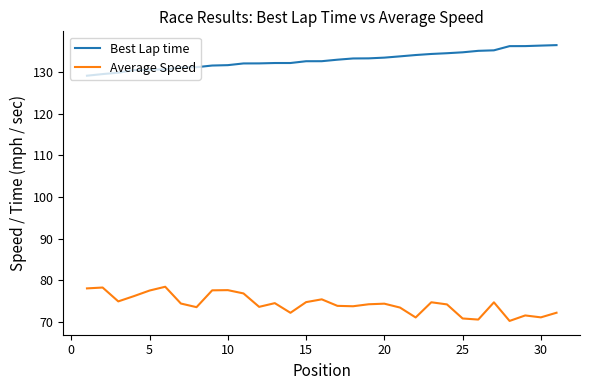

True or false: Best Lap time and Average Speed intersect in this chart.

False